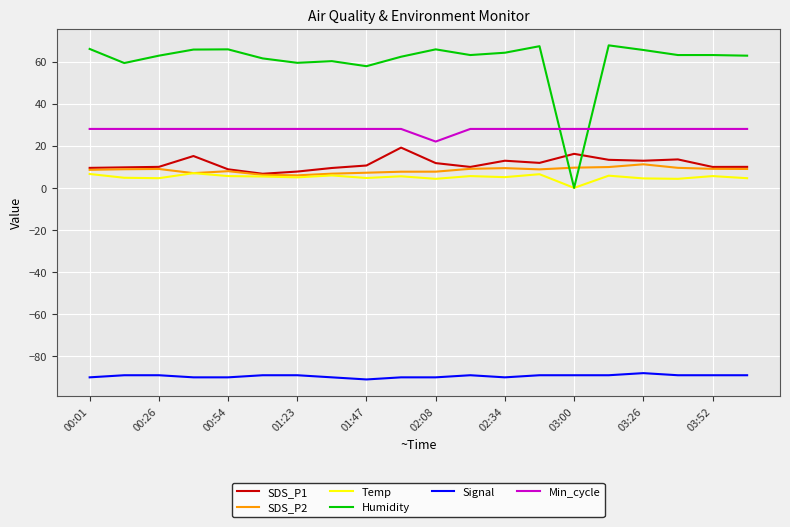

Which series has the largest total across all categories?

Humidity